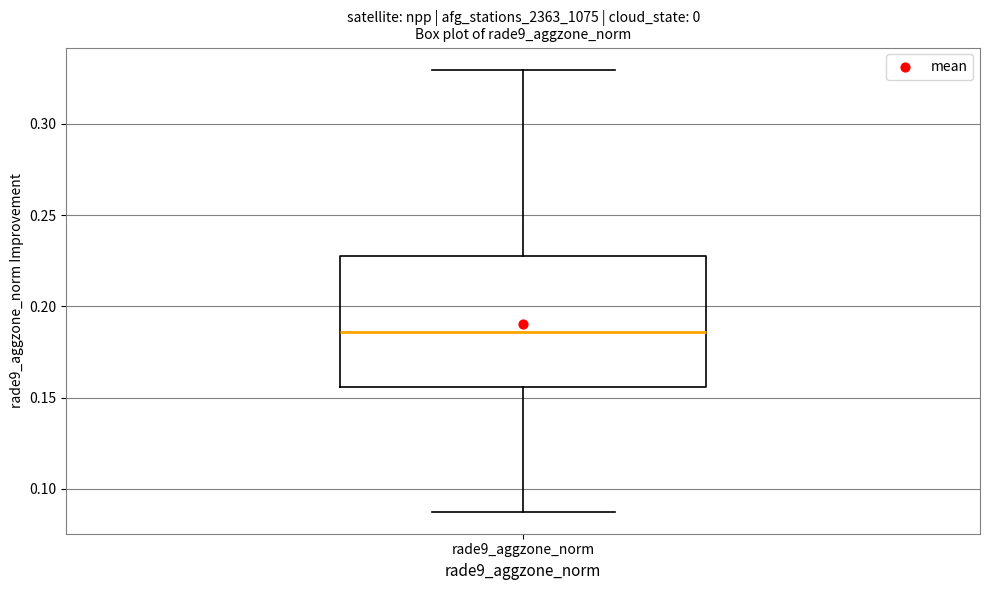

Where is the upper edge of the box for rade9_aggzone_norm on the y-axis? The values are not printed on the chart, so give them approximately, as read against the axis.

0.230